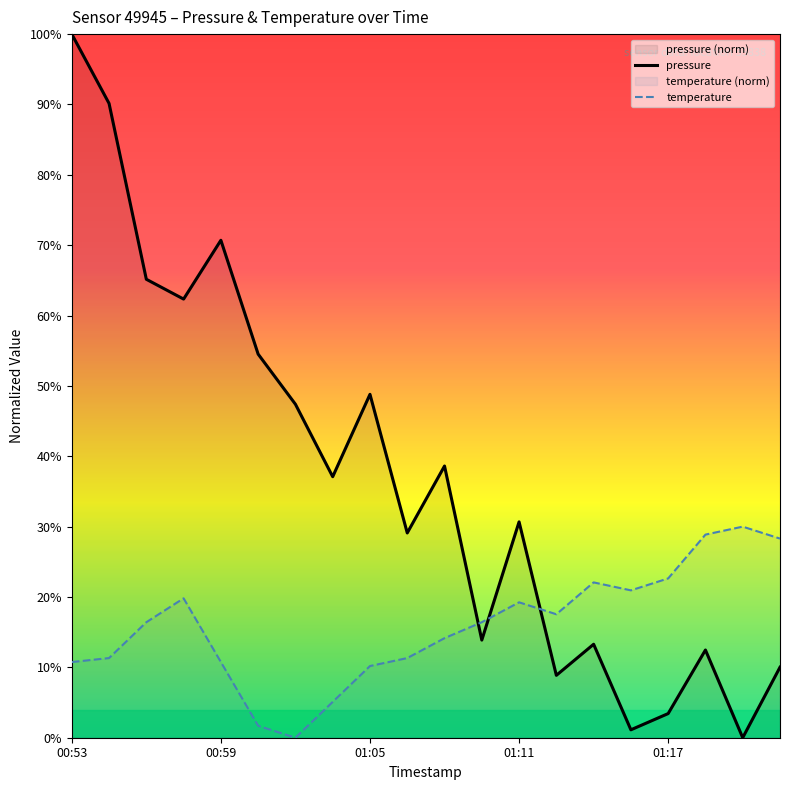

How many times do pressure and temperature cross each other?

3